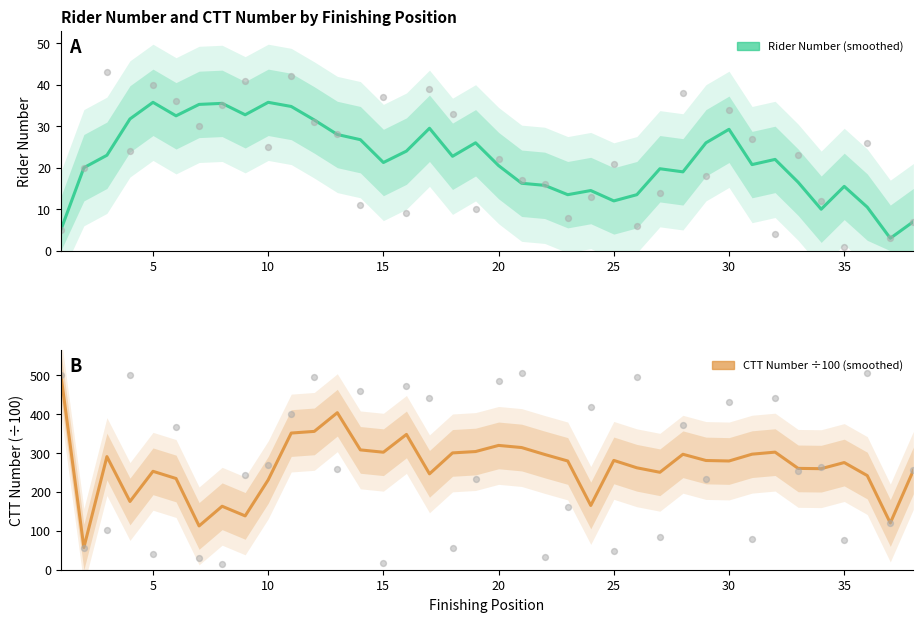

Which series has the widest spread of Y values?

CTT Number (div 100)